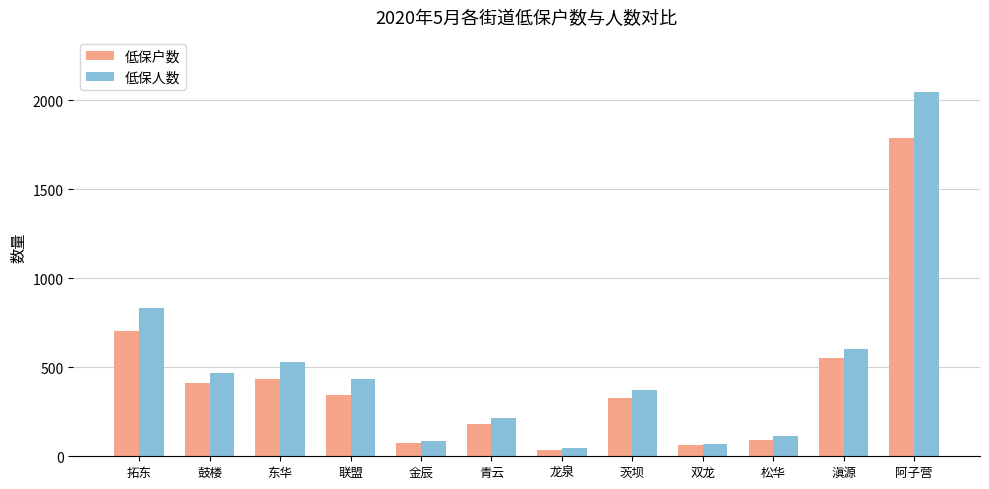

Rank the series by their average value, from highest to lowest.

低保人数, 低保户数